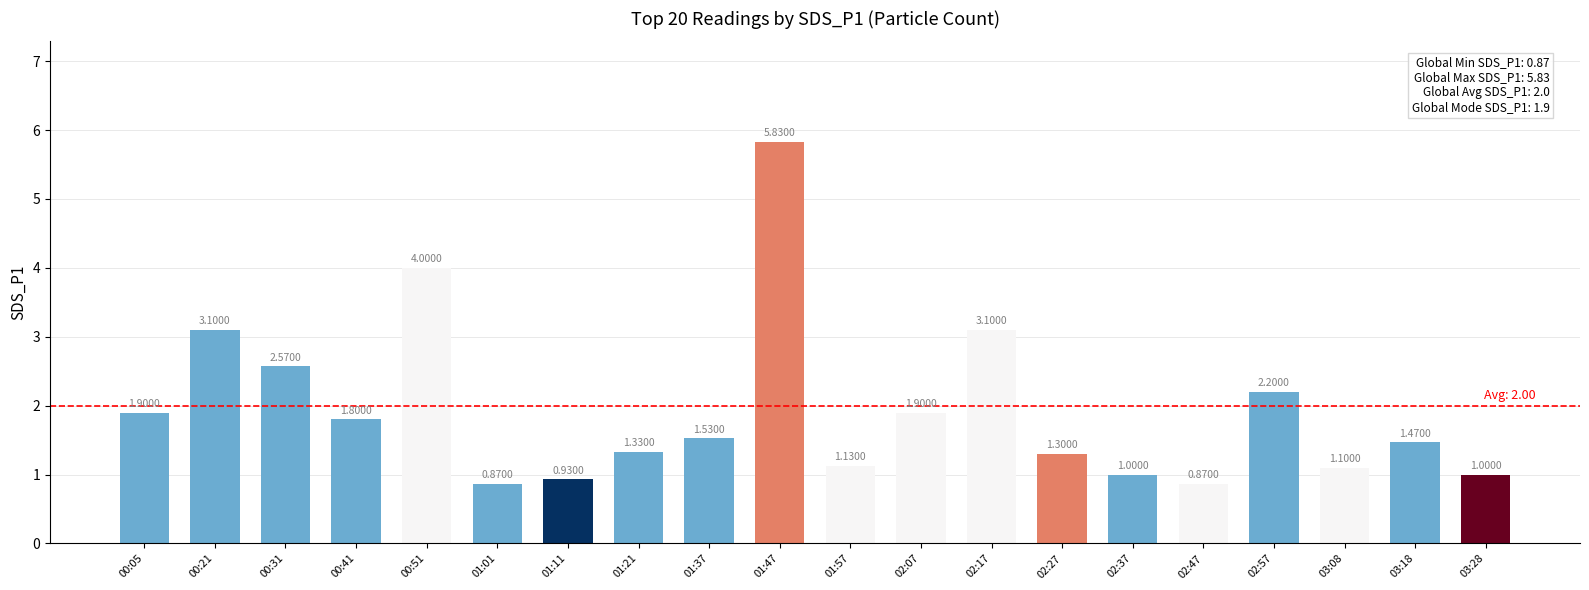

The chart shows a value of 1.9 at 02:07. True or false?

True